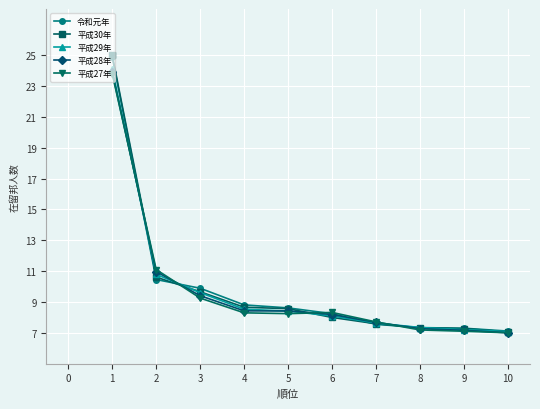

At how many categories does at least one series exceed 21?

1